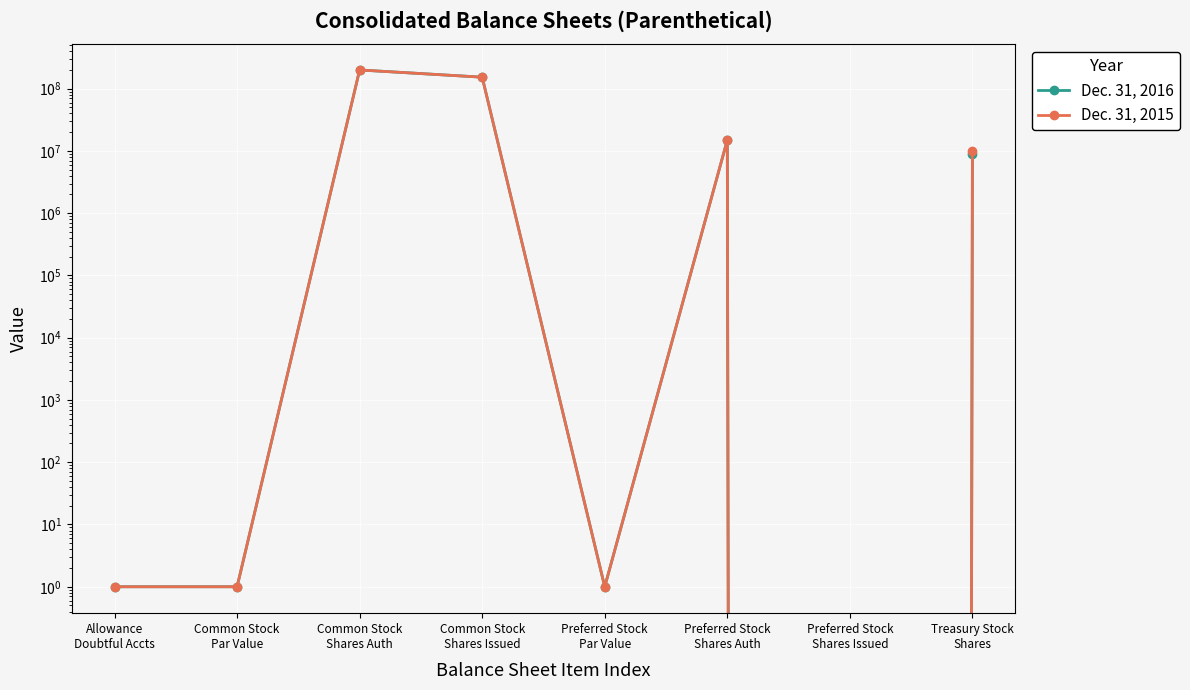

The Dec. 31, 2016 series shows 0 at Preferred Stock
Shares Issued. True or false?

True